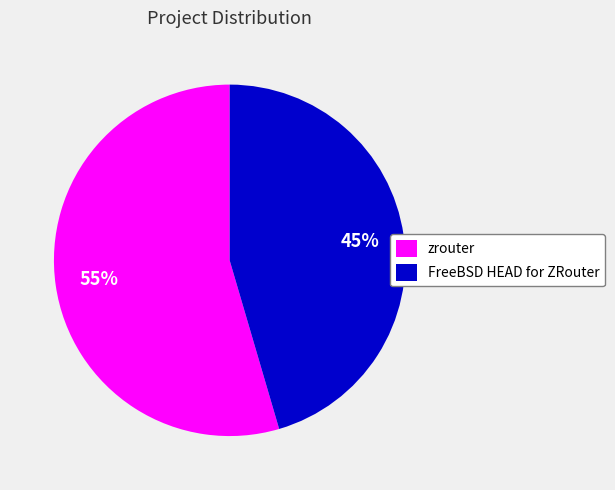

What percentage is the FreeBSD HEAD for ZRouter slice, to the nearest percent?

45%